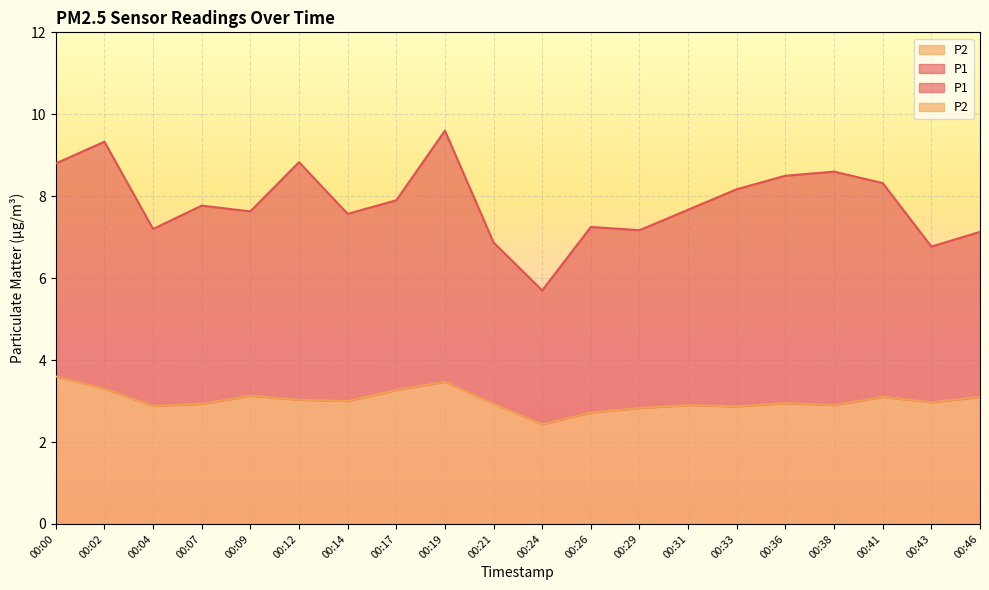

How many interior local peaks does the P1 series have?

6